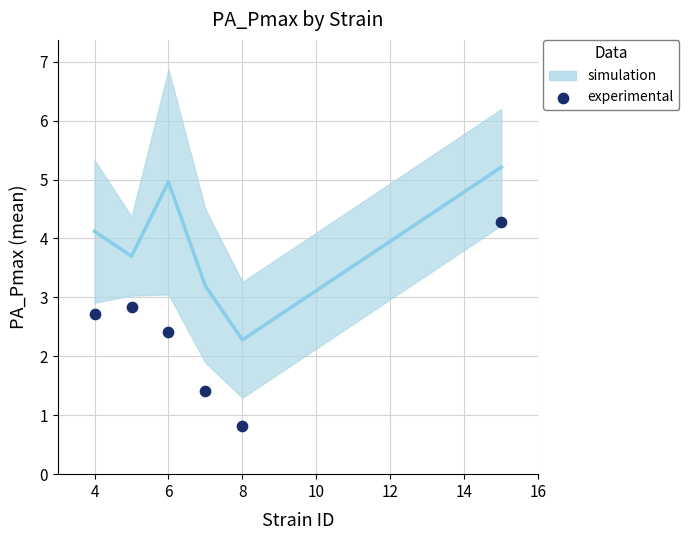

What is the range of Y values (max minus min)?

3.5